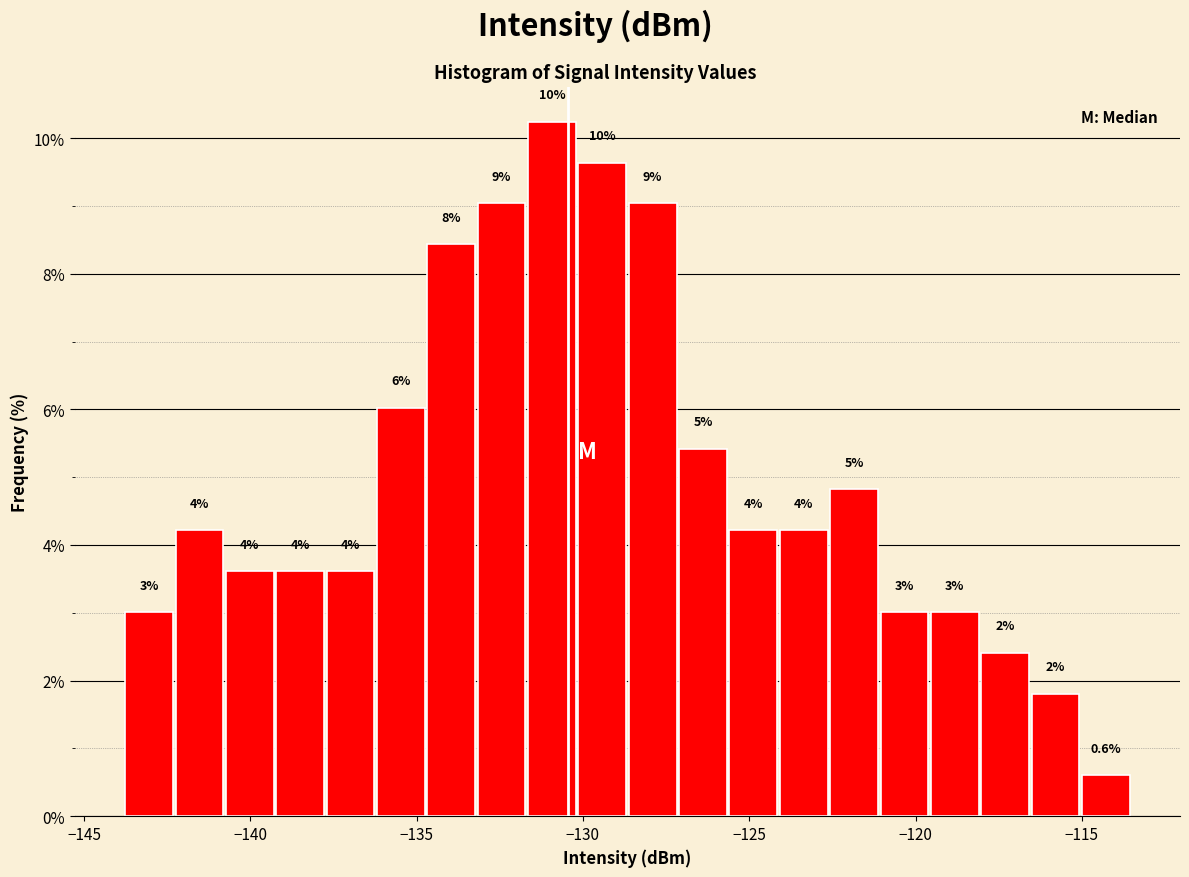

Read against the x-axis, roughly where is the centre of the tallest bar?

-131.0